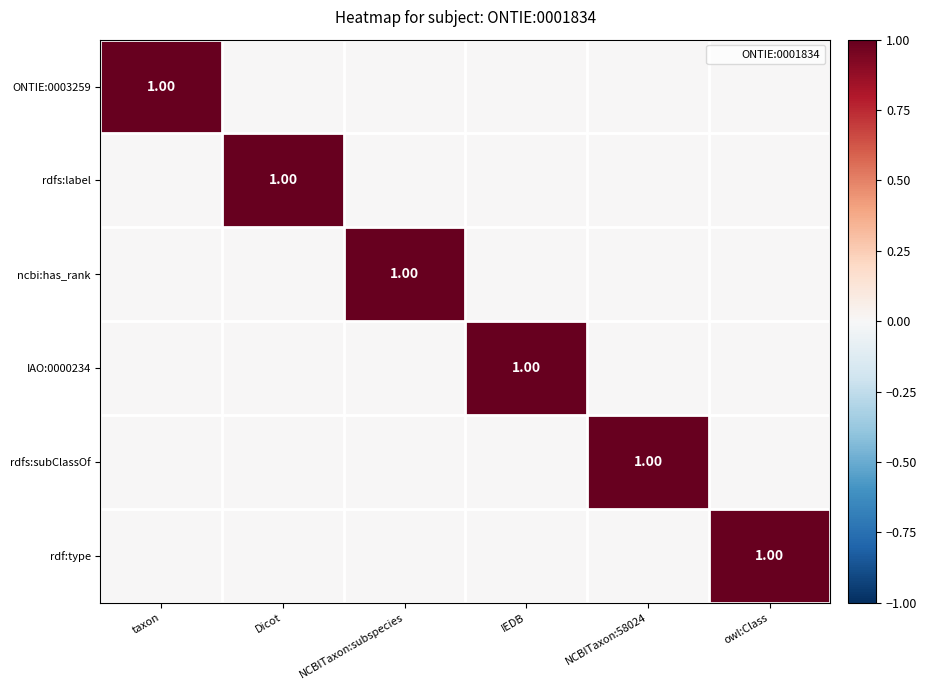

Which series has the largest range (max minus min)?

ONTIE:0003259